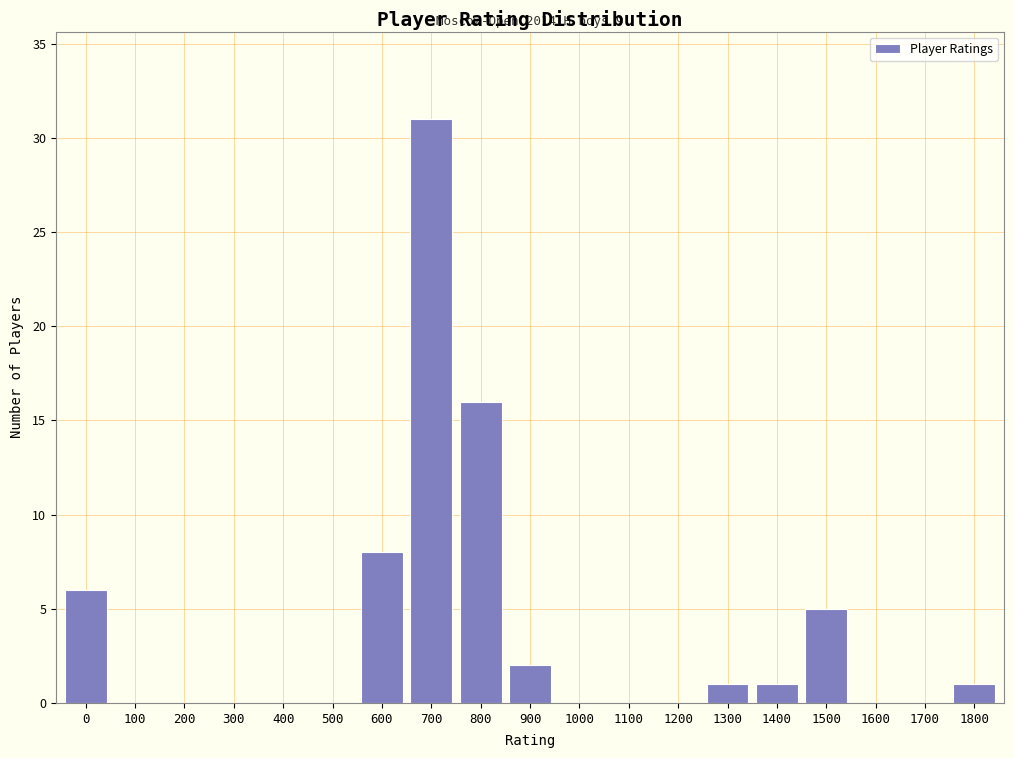

Reading right to left, list all the values displayed in this chart.

1800=1	1700=0	1600=0	1500=5	1400=1	1300=1	1200=0	1100=0	1000=0	900=2	800=16	700=31	600=8	500=0	400=0	300=0	200=0	100=0	0=6